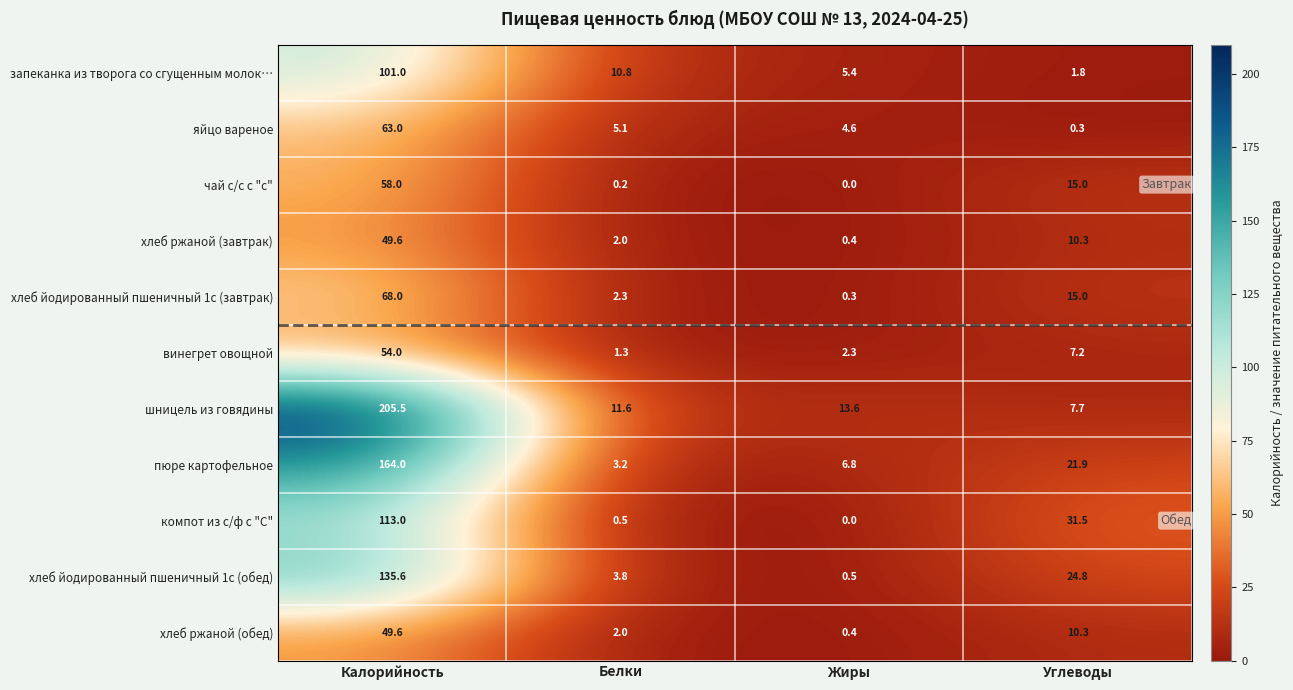

What is the difference between the second highest and minimum values in the хлеб йодированный пшеничный 1с (обед) series?

24.3